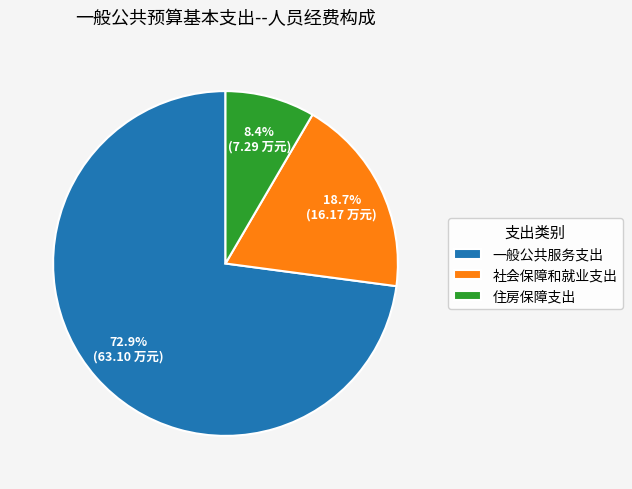

Rank the categories by value from lowest to highest.

住房保障支出, 社会保障和就业支出, 一般公共服务支出